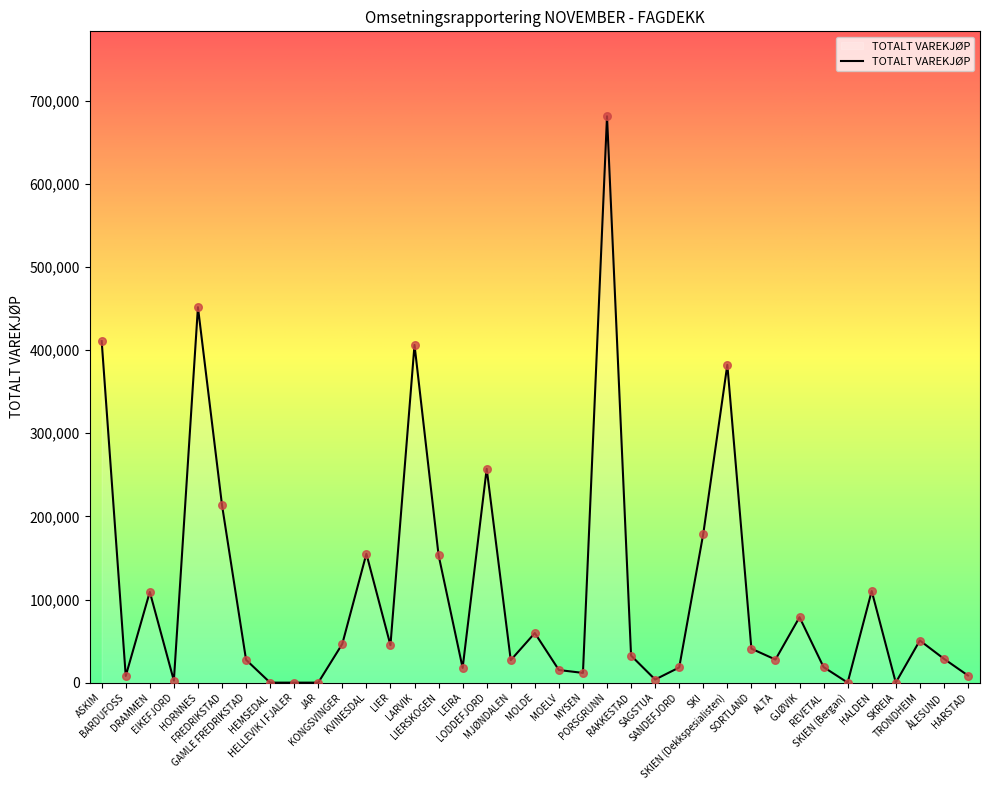

Which has a higher value, EIKEFJORD or HORNNES?

HORNNES